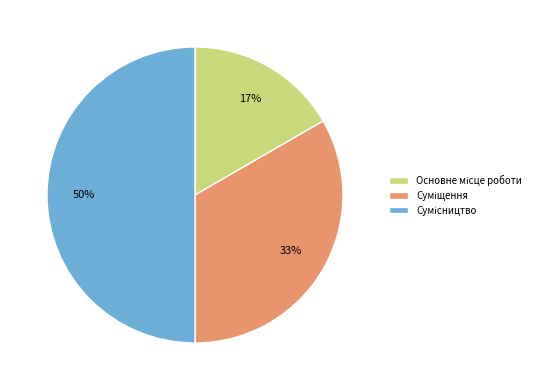

To the nearest percent, what is the difference between the largest and smallest slice percentages?

33%